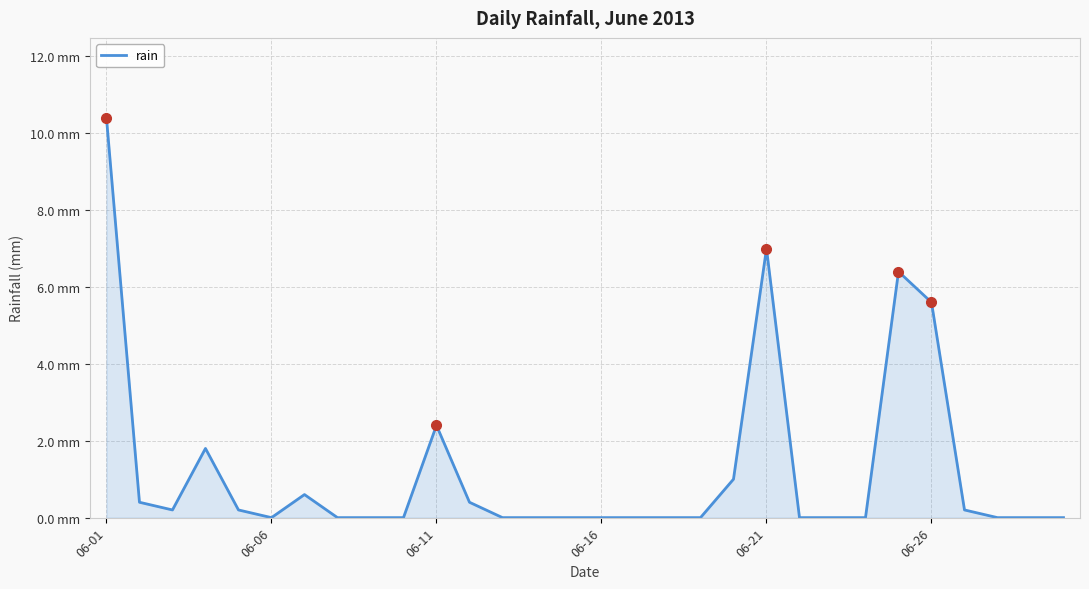

Does the chart have visible grid lines?

Yes